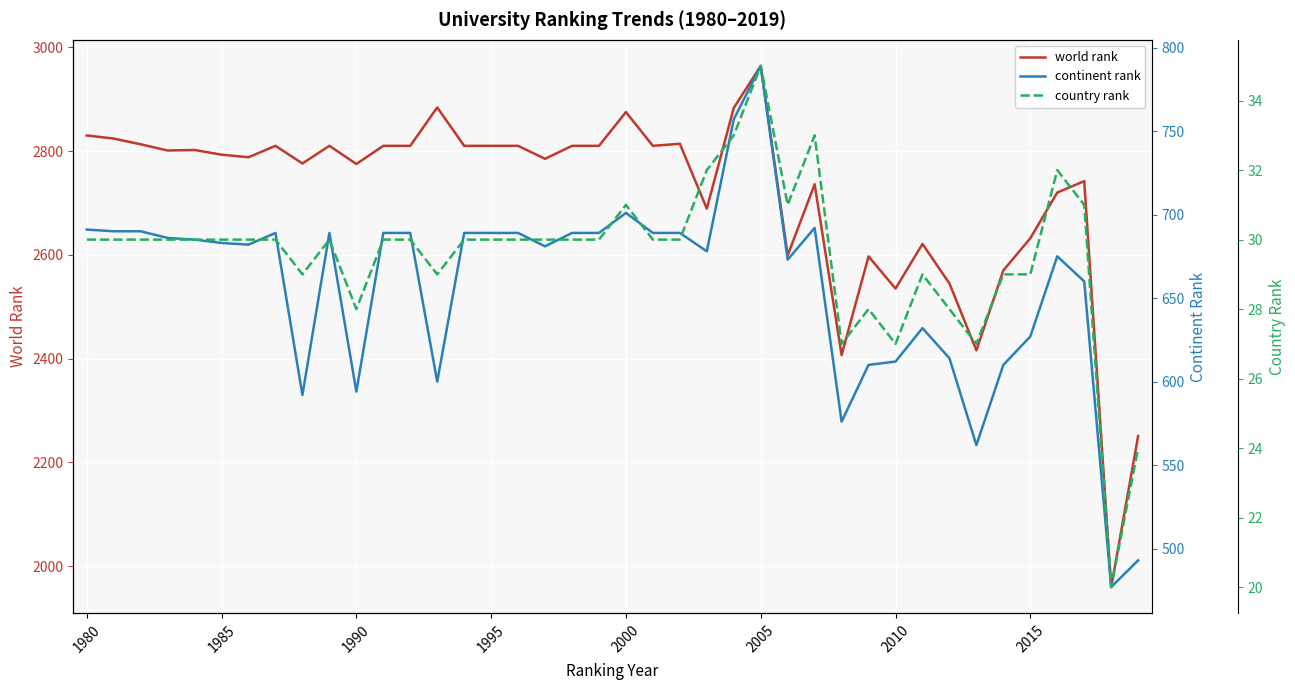

What is the highest value of the world rank series?

2964